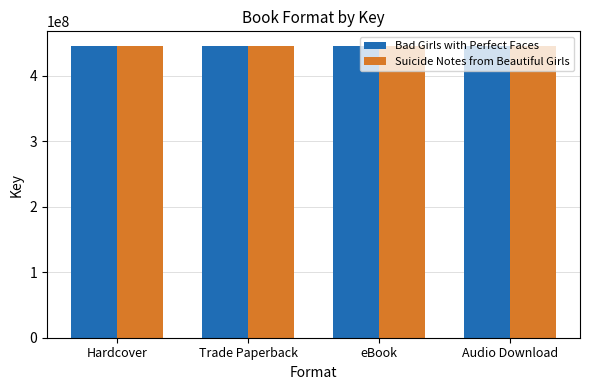

Is it true that Suicide Notes from Beautiful Girls equals 632887508 at Trade Paperback?

False